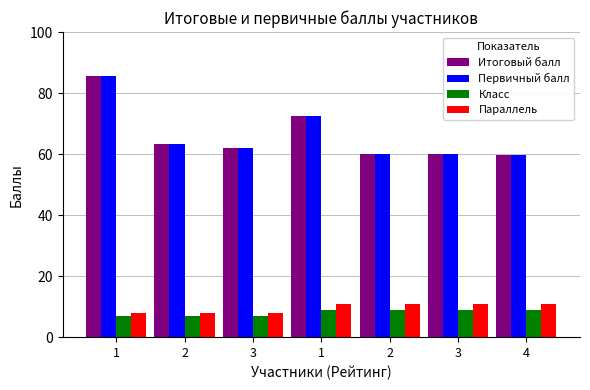

Reading right to left, extract all data points from this chart.

Итоговый балл: 4=59.6	3=60.0	2=60.1	1=72.5	3=62.0	2=63.2	1=85.6
Первичный балл: 4=59.6	3=60.0	2=60.1	1=72.5	3=62.0	2=63.2	1=85.6
Класс: 4=9.0	3=9.0	2=9.0	1=9.0	3=7.0	2=7.0	1=7.0
Параллель: 4=11.0	3=11.0	2=11.0	1=11.0	3=8.0	2=8.0	1=8.0